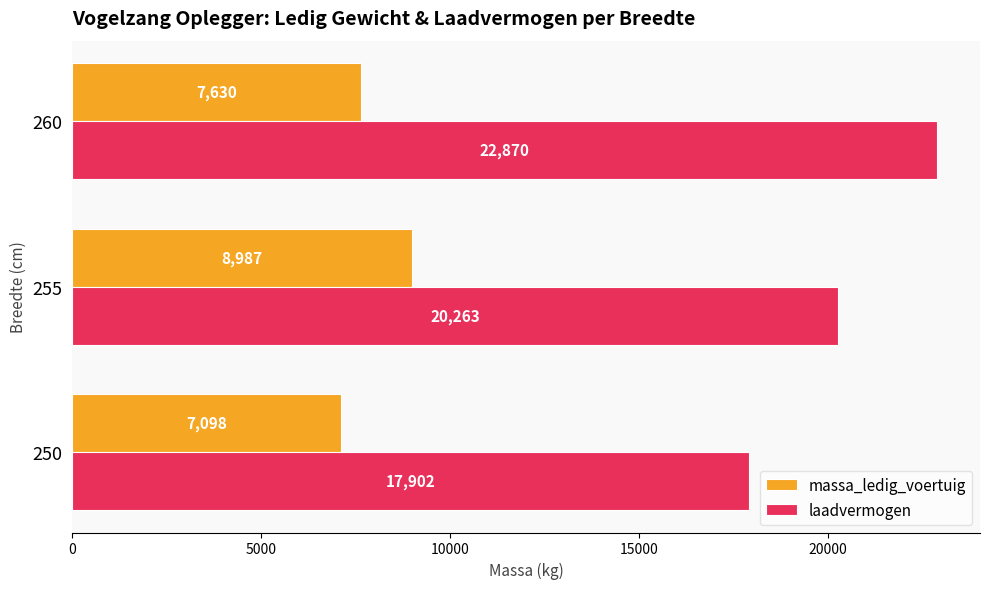

What is the difference between the highest and lowest values at 255?

11276